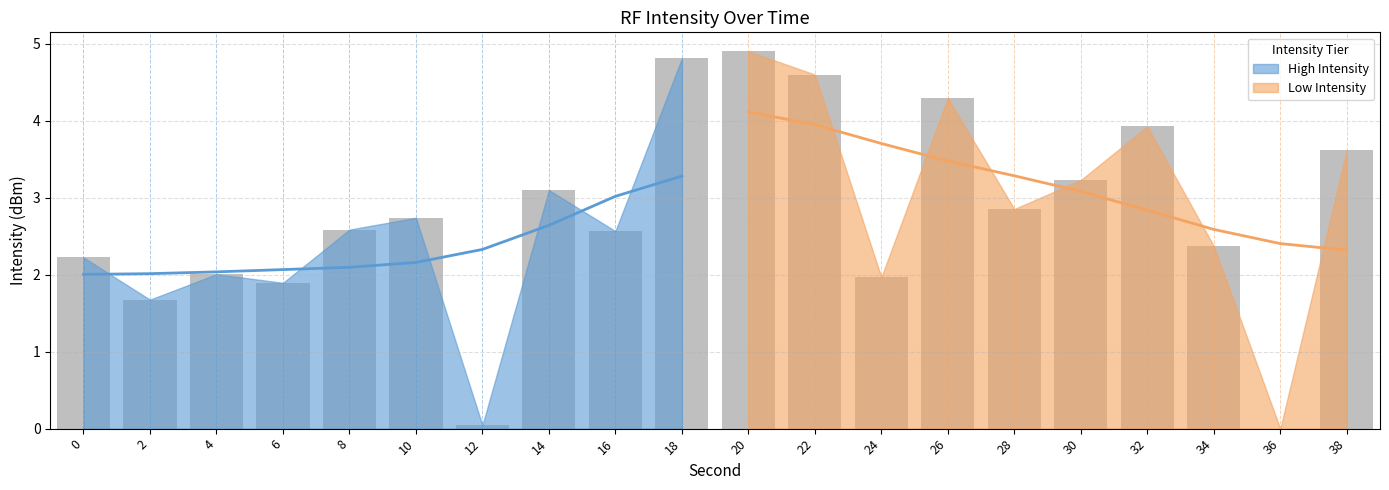

How many values are above zero?

19